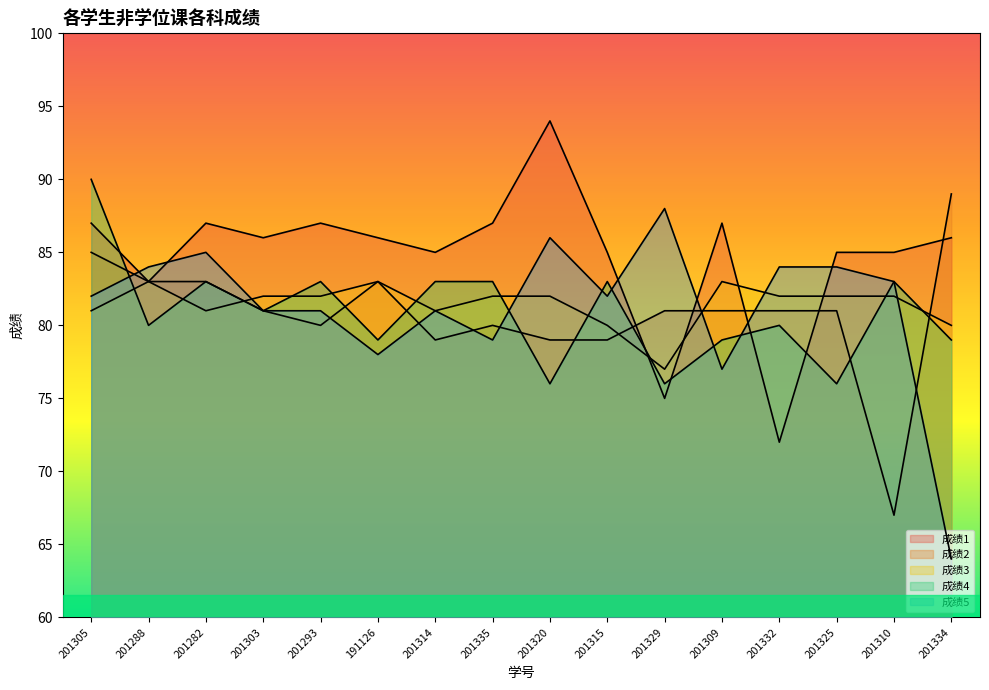

How many lines are shown in the chart?

5